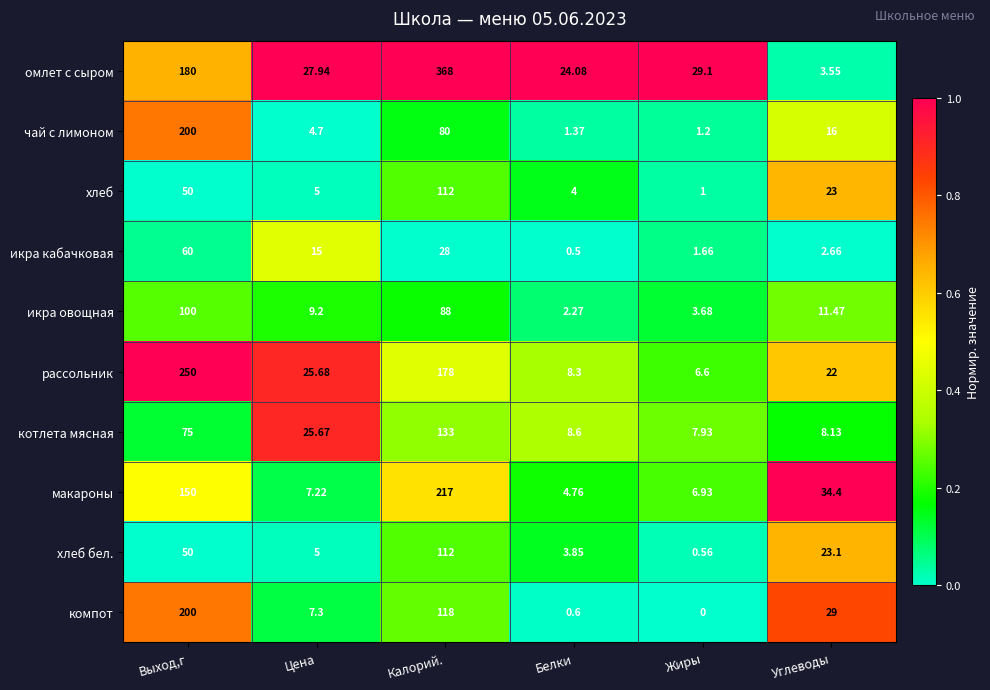

Which label corresponds to the smallest value in the chart?

Жиры